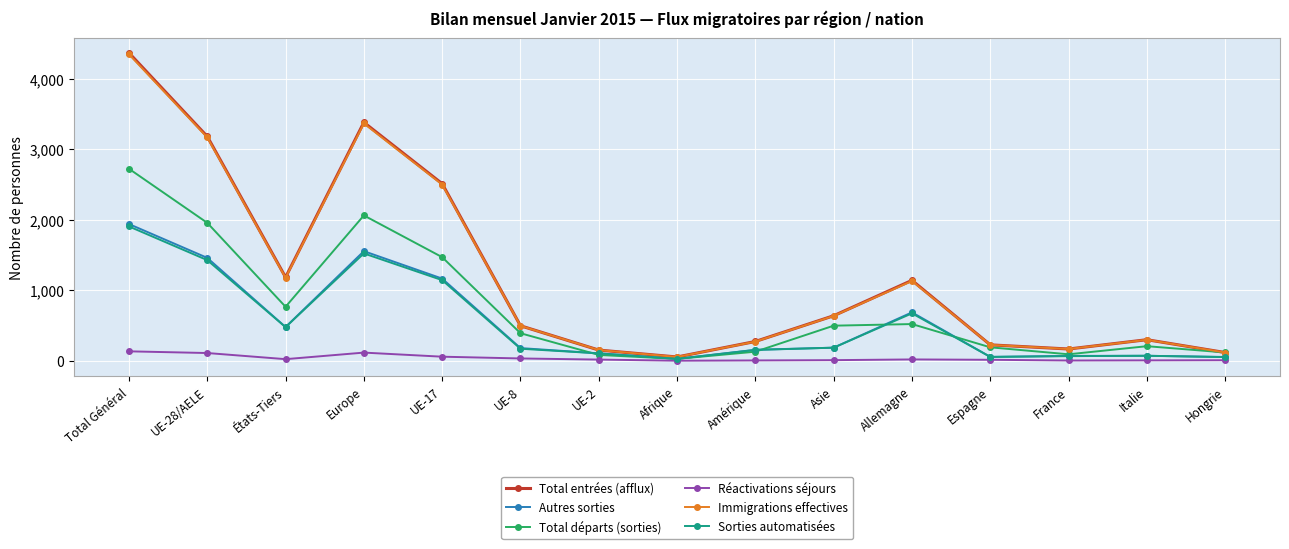

What is the minimum value shown in the chart?

2